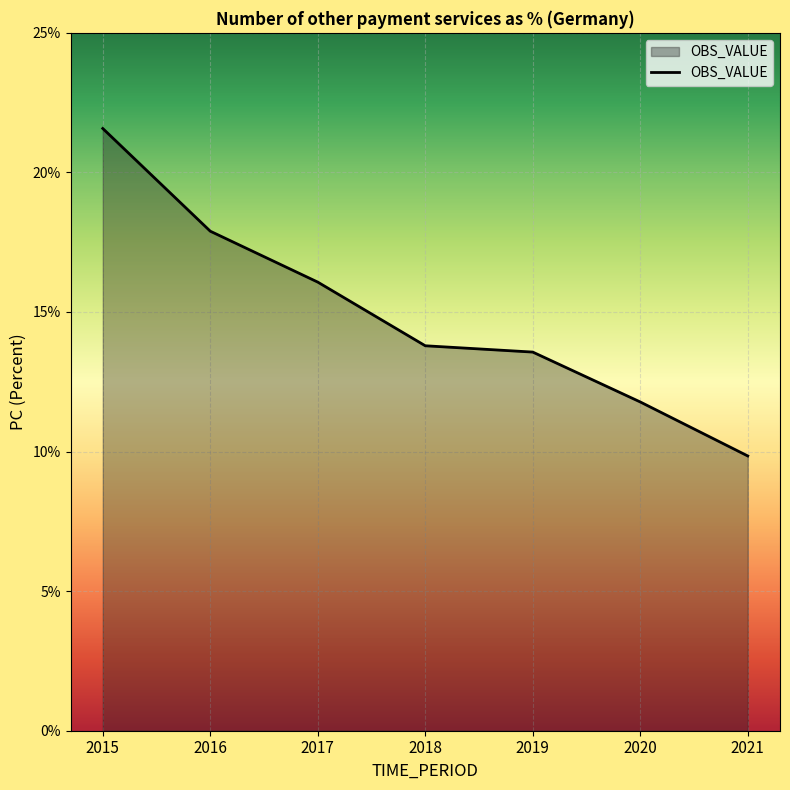

Reading left to right, extract all data points from this chart.

21.6	17.9	16.1	13.8	13.6	11.8	9.8